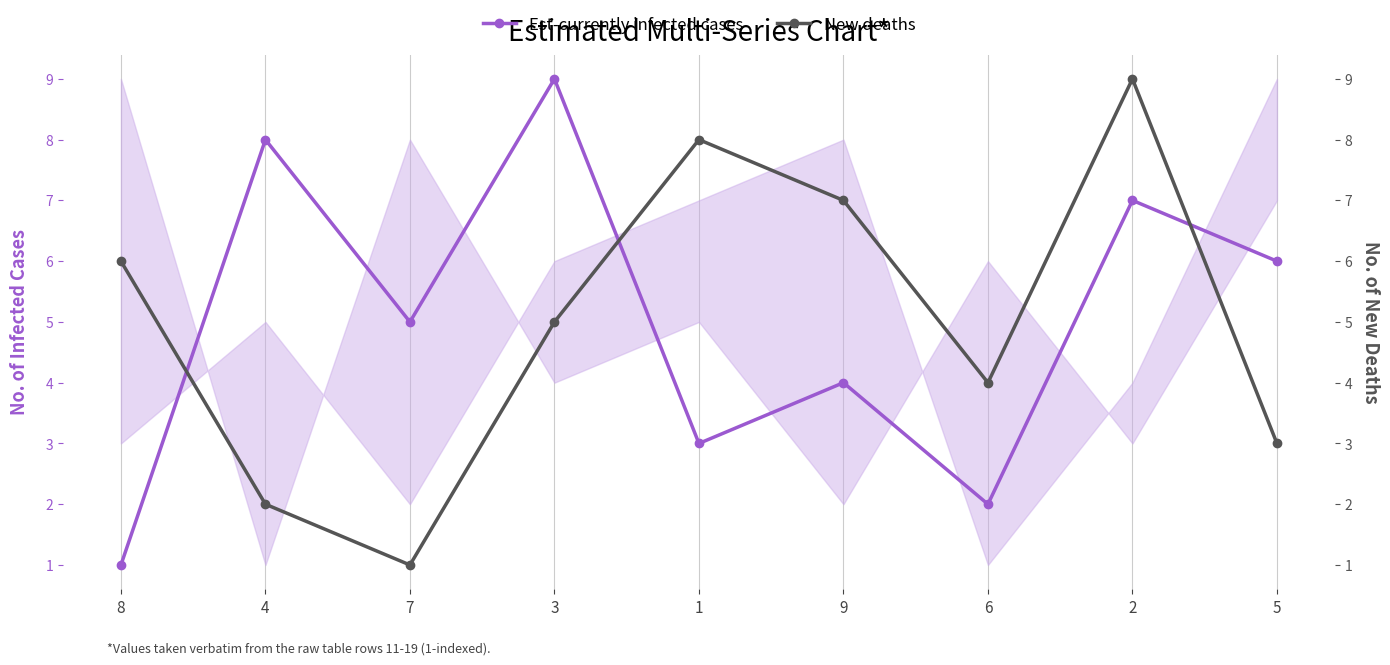

True or false: Est-currently infected cases and New deaths cross at least once.

True